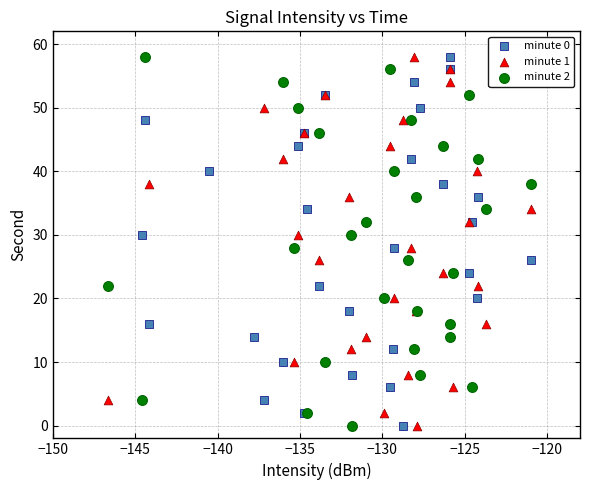

What are all the series names shown in the legend?

minute 0, minute 1, minute 2